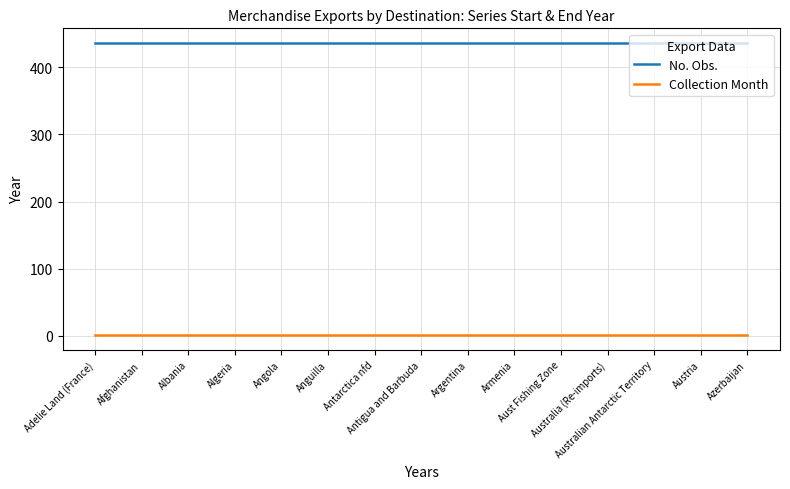

Is it true that No. Obs. equals 651 at Austria?

False